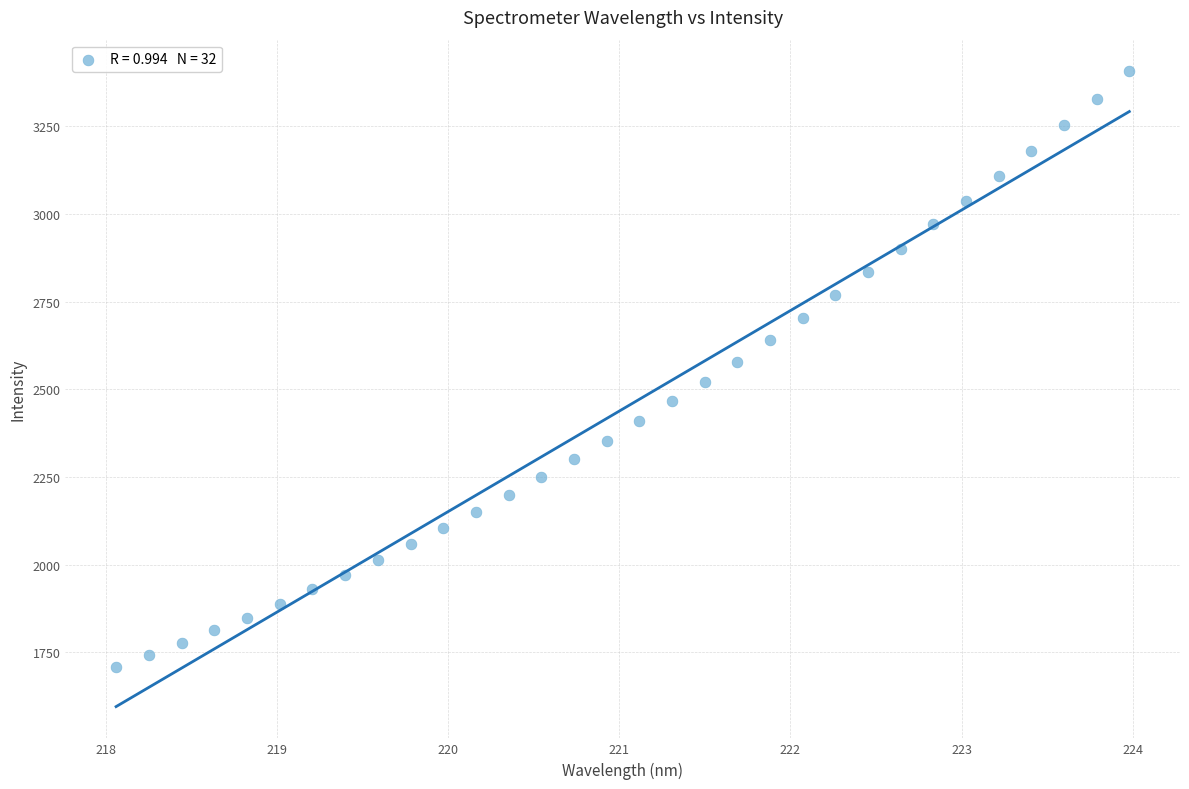

What is the range of X values (max minus min)?

5.9